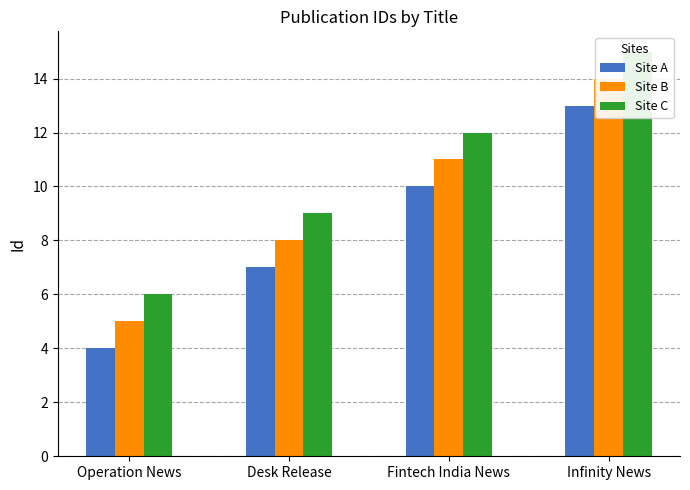

Reading right to left, list all the values displayed in this chart.

Site A: Infinity News=13	Fintech India News=10	Desk Release=7	Operation News=4
Site B: Infinity News=14	Fintech India News=11	Desk Release=8	Operation News=5
Site C: Infinity News=15	Fintech India News=12	Desk Release=9	Operation News=6